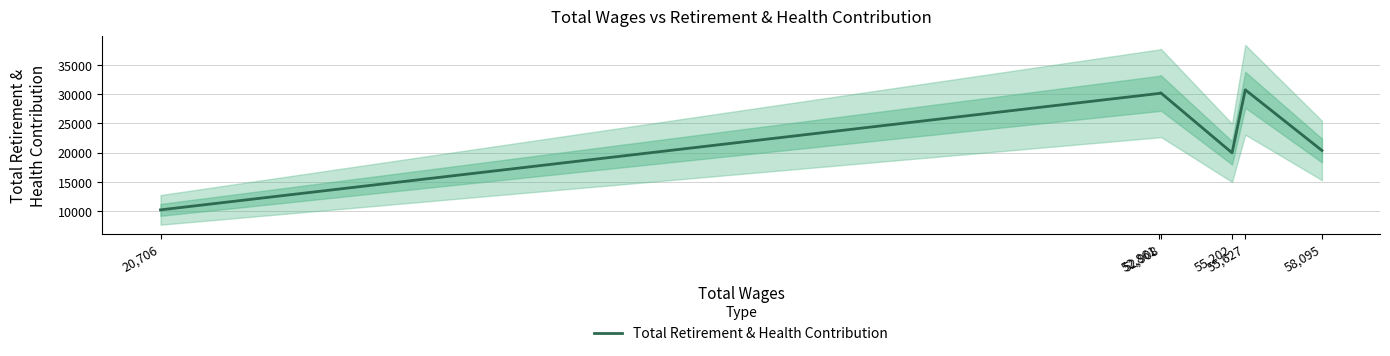

Count the number of categories in the chart.

6